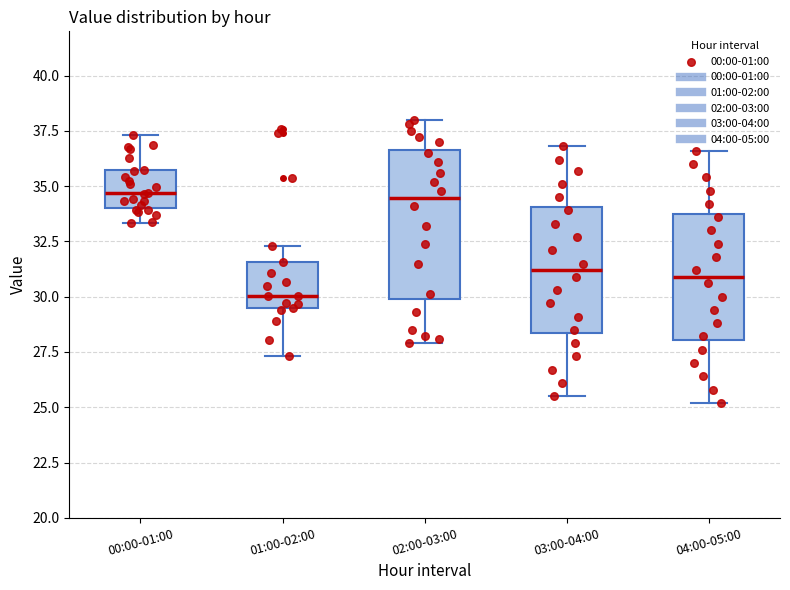

Which box's median line is the lowest?

01:00-02:00